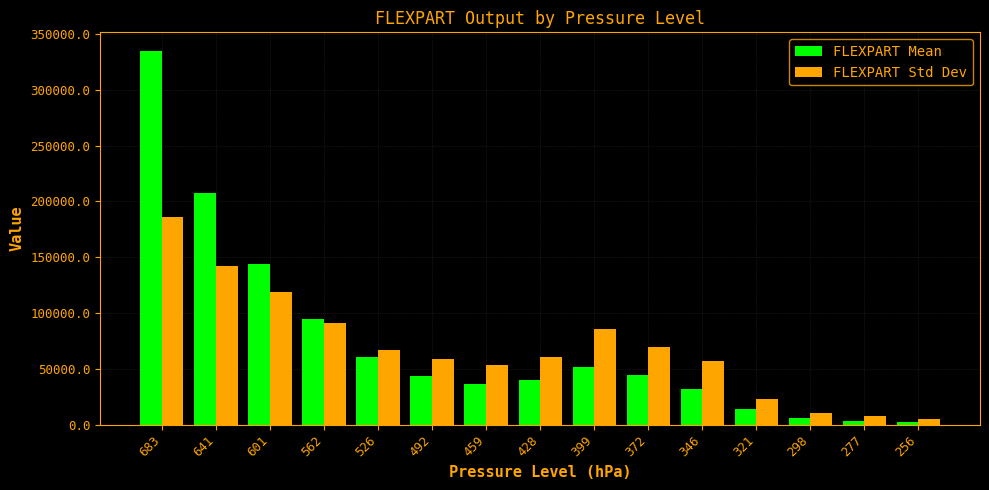

What are all the series names shown in the legend?

FLEXPART Mean, FLEXPART Std Dev